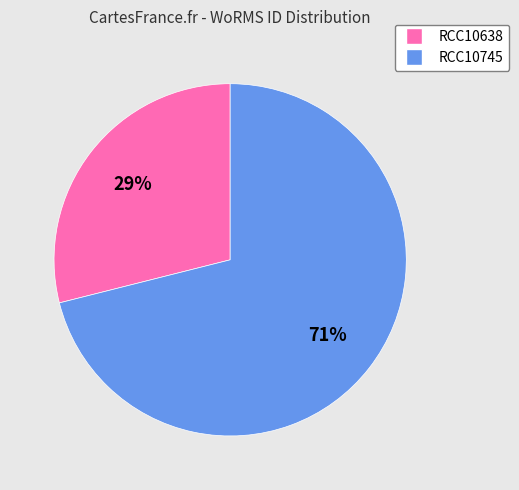

What is the smallest slice in the pie chart?

RCC10638